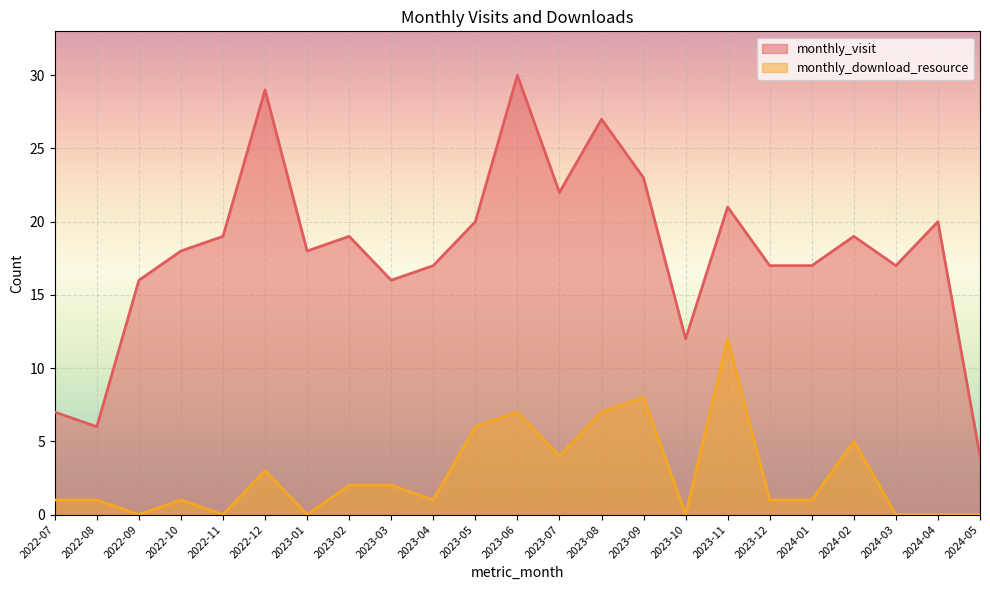

The monthly_visit series shows 30 at 2024-02. True or false?

False